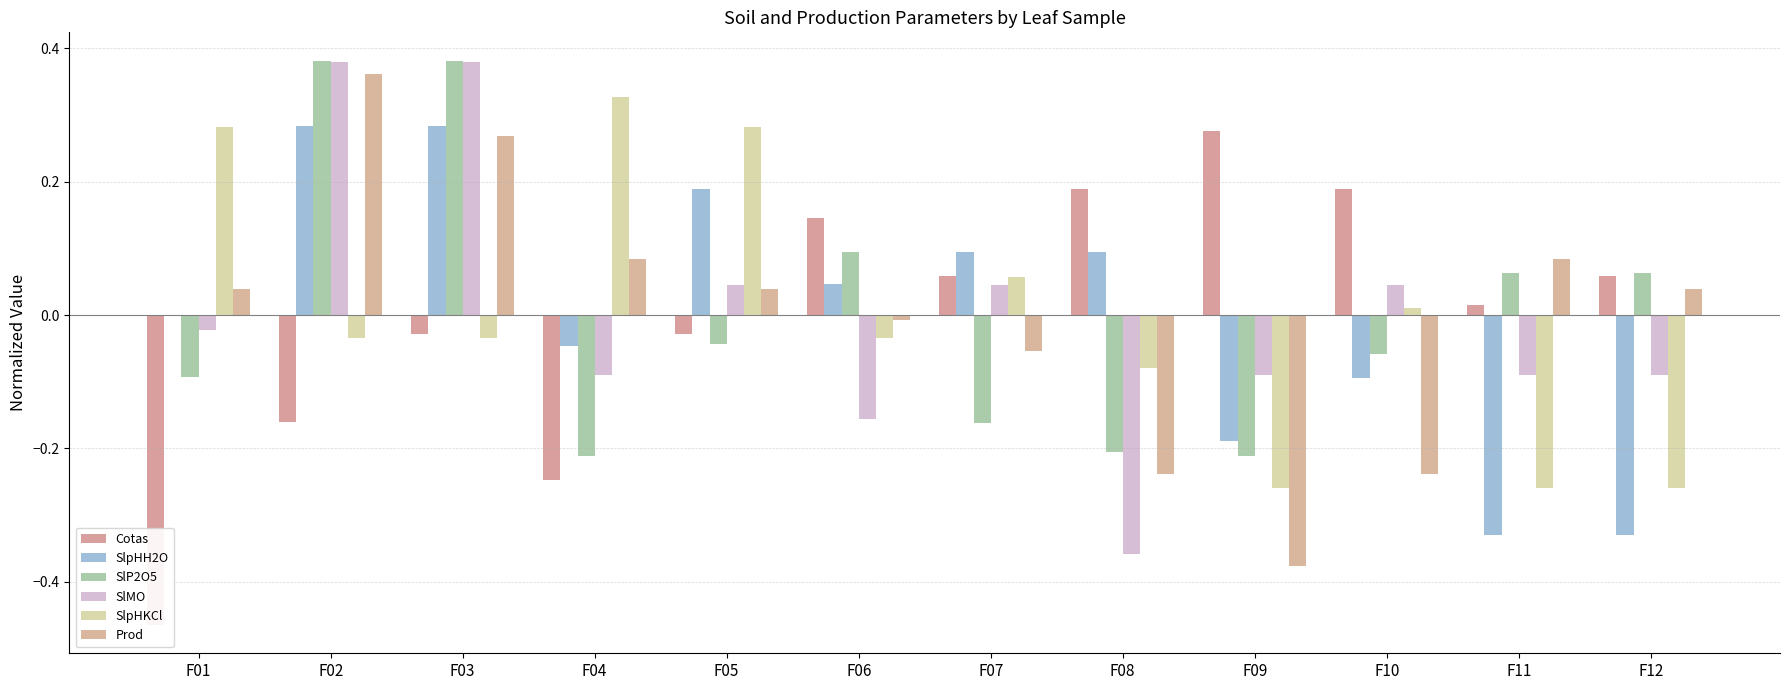

How many negative values does the SlMO series have?

7